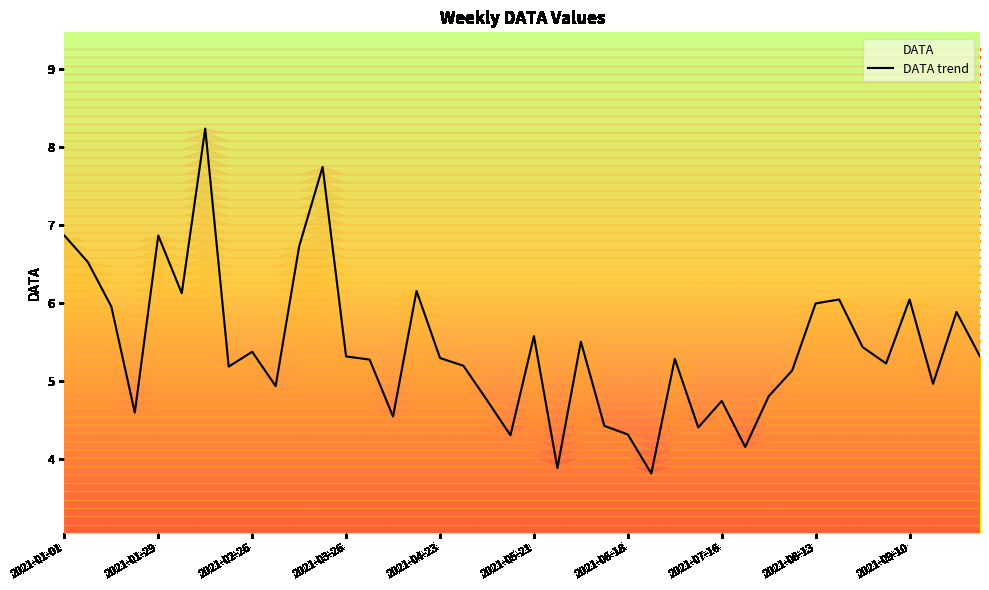

Where is the data nearest to the value 6?

2021-08-13